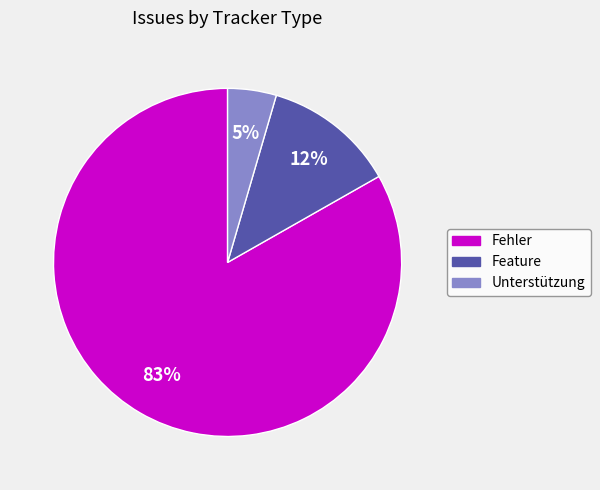

How many segments does this pie chart have?

3